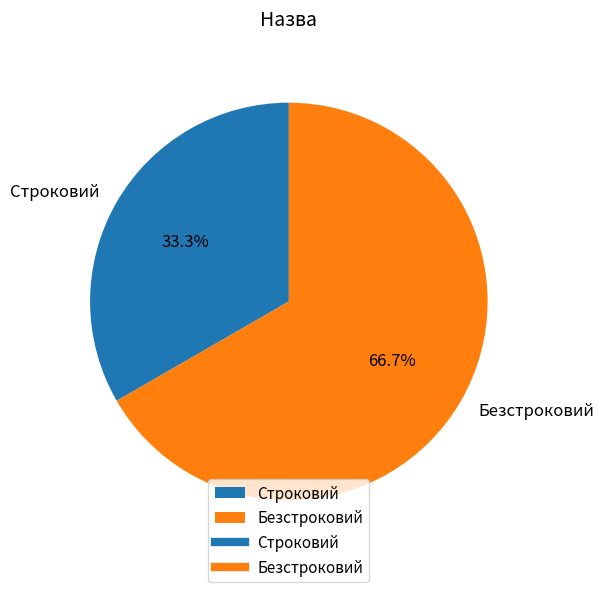

Count the number of slices in the pie.

2